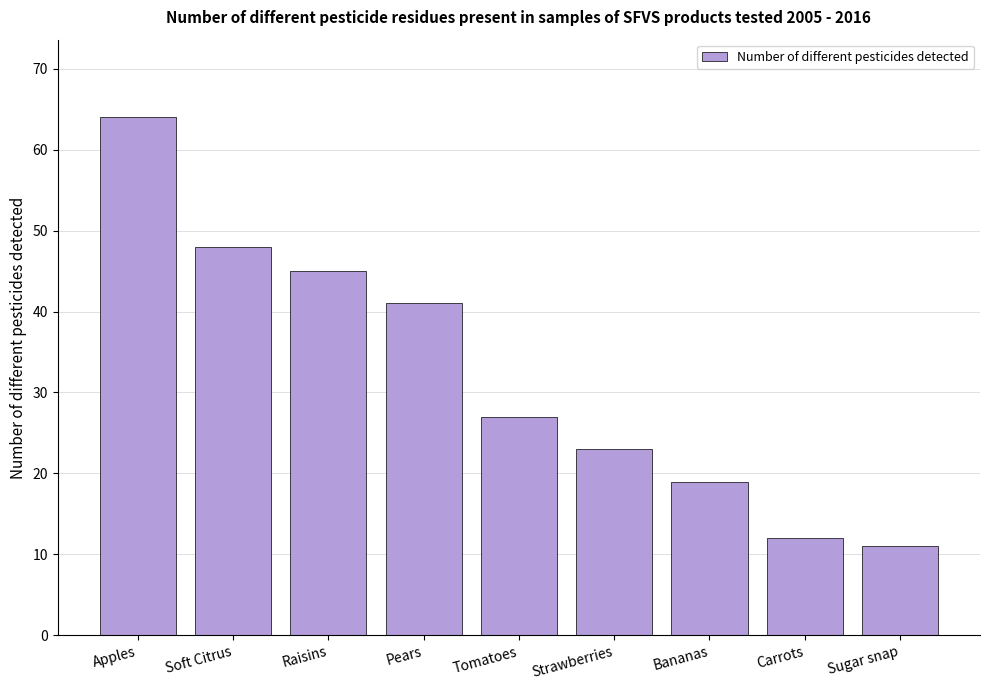

What is the label of the 1st bar from the left?

Apples